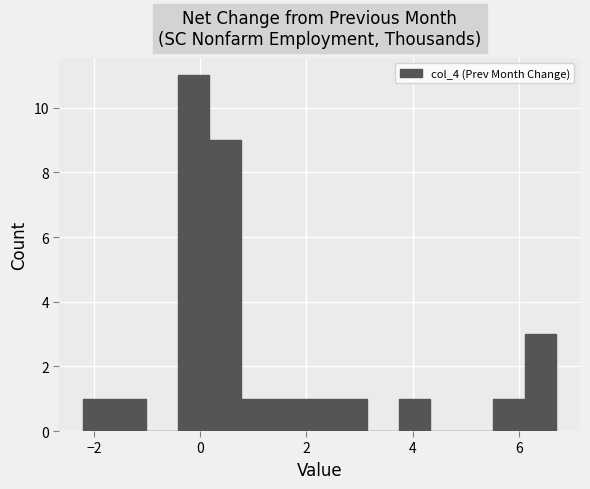

Read against the x-axis, roughly where is the centre of the tallest bar?

-0.2